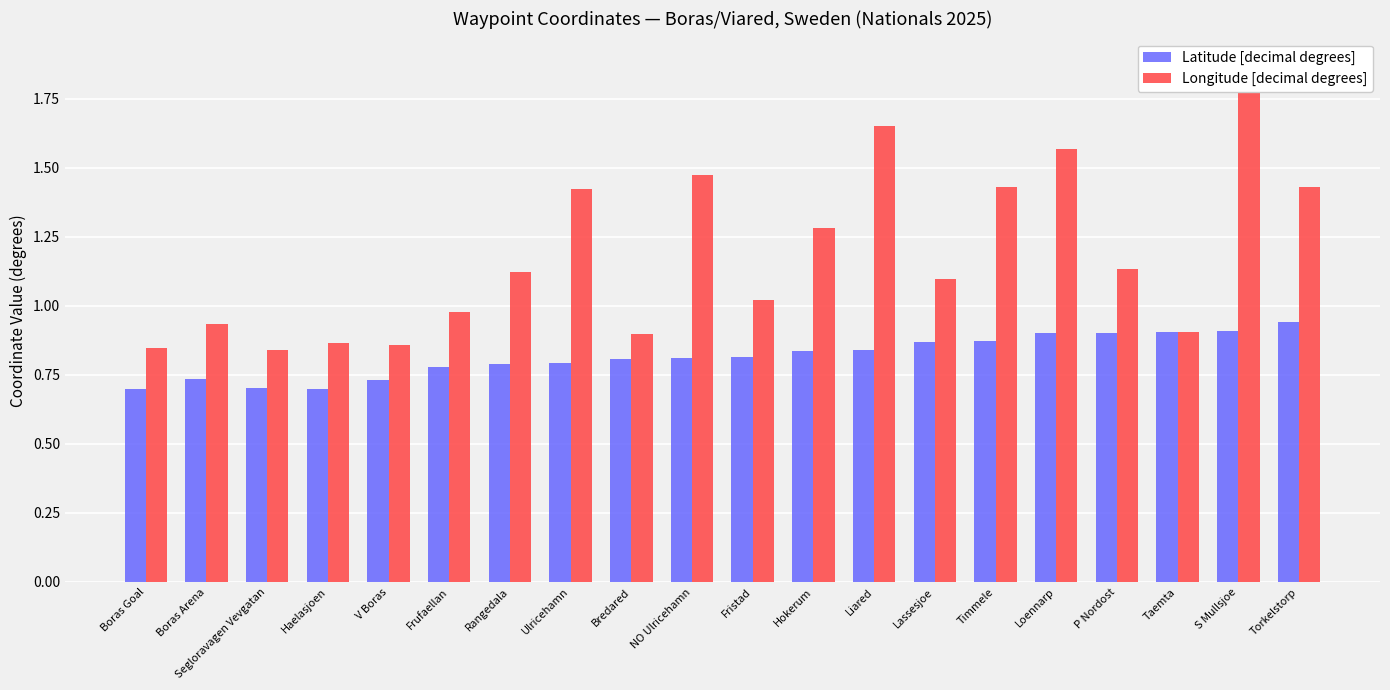

What is the spread (max minus min) of values at Lassesjoe?

0.2